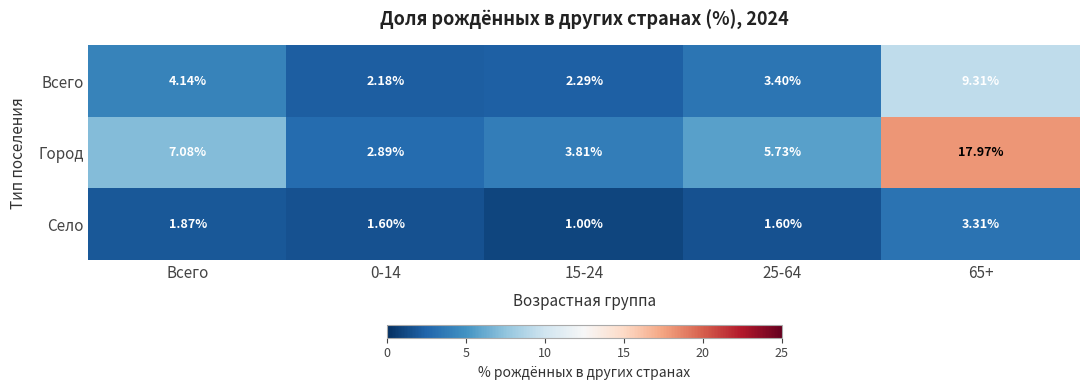

Rank the series by their average value, from lowest to highest.

Село, Всего, Город